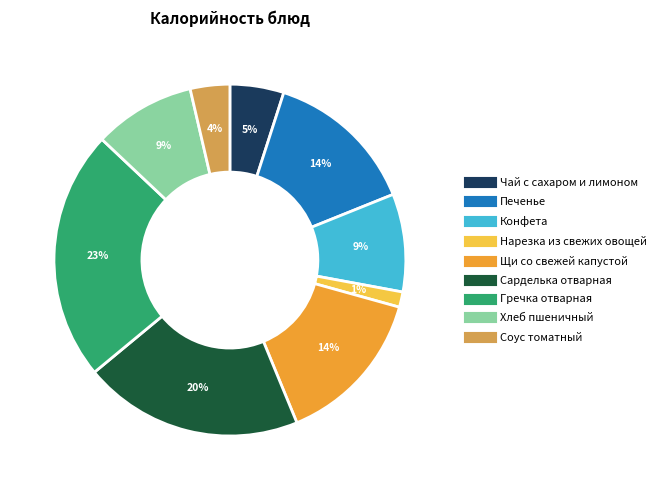

To the nearest percent, what is the combined percentage of Щи со свежей капустой and Конфета?

23%